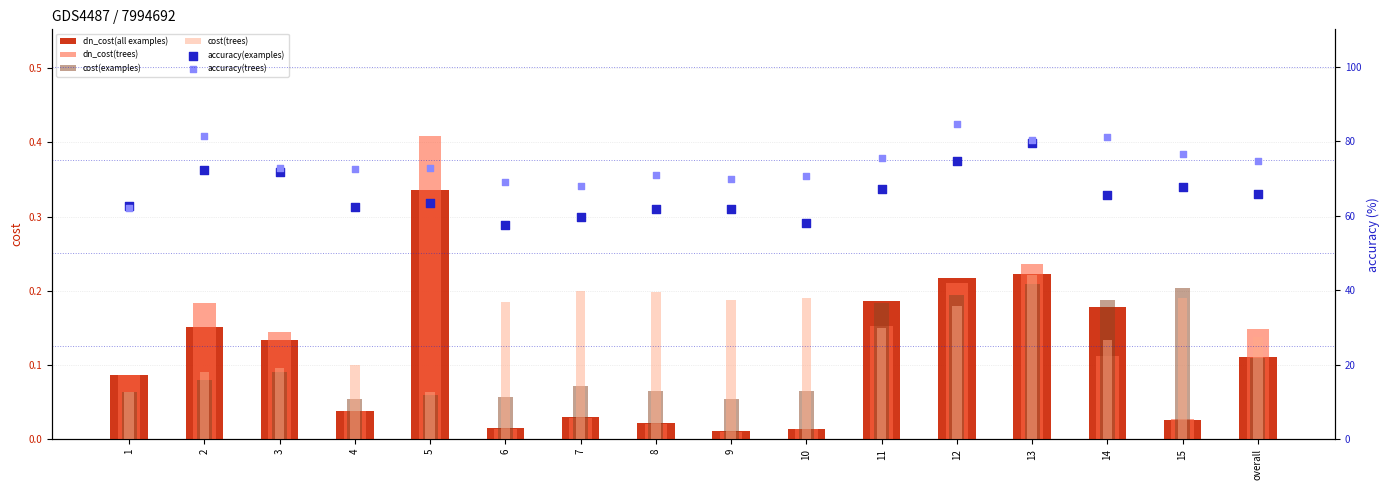

Is the value of cost(trees) at 9 greater than the value of dn_cost(trees) at 1?

Yes